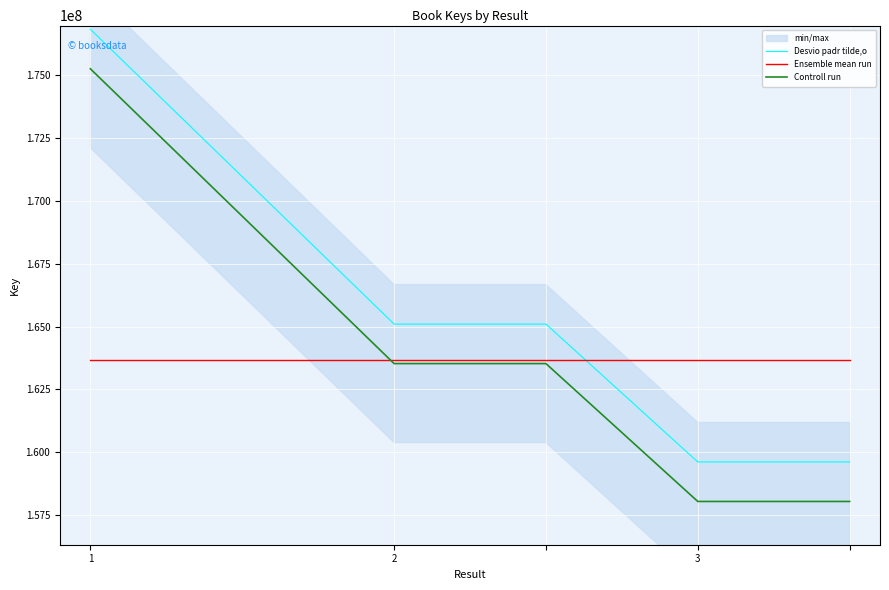

Between which two adjacent categories do Ensemble mean run and Controll run first intersect?

1 and 2